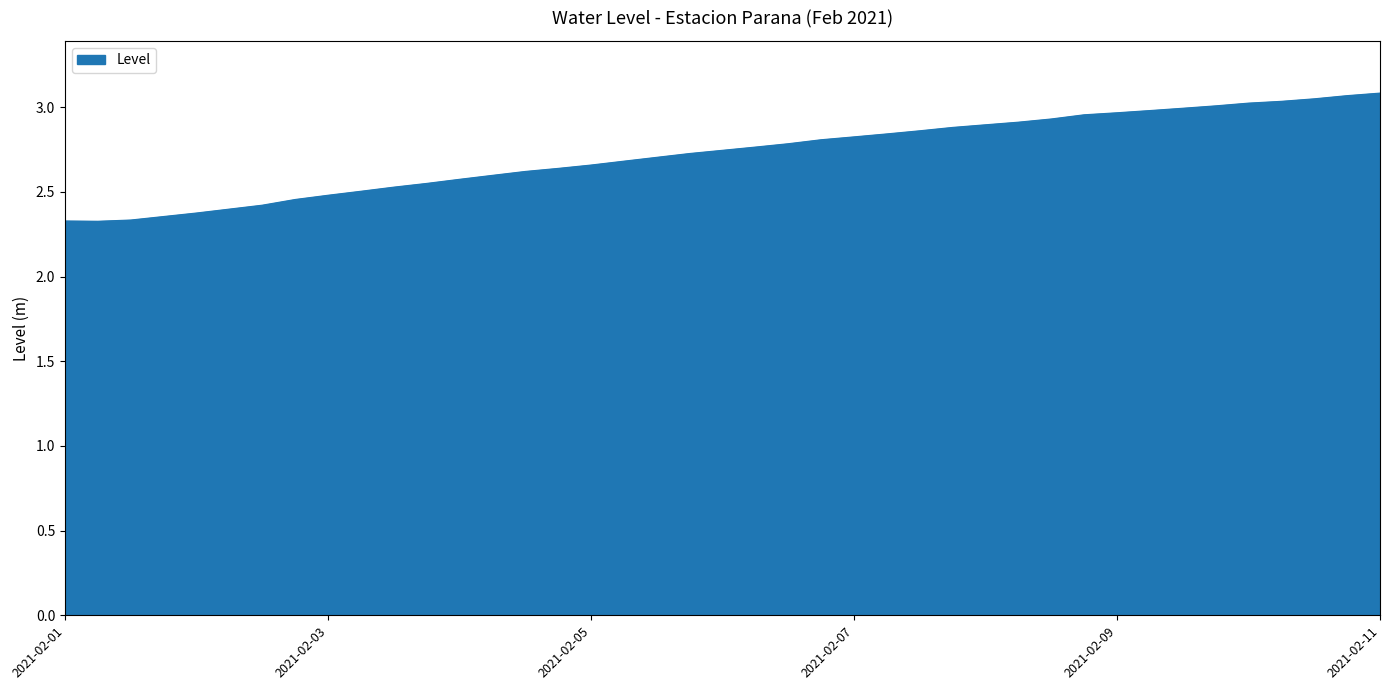

Reading left to right, list all the values displayed in this chart.

2.3	2.3	2.3	2.4	2.4	2.4	2.5	2.5	2.5	2.5	2.6	2.6	2.6	2.6	2.6	2.7	2.7	2.7	2.7	2.7	2.8	2.8	2.8	2.8	2.8	2.9	2.9	2.9	2.9	2.9	3.0	3.0	3.0	3.0	3.0	3.0	3.0	3.1	3.1	3.1